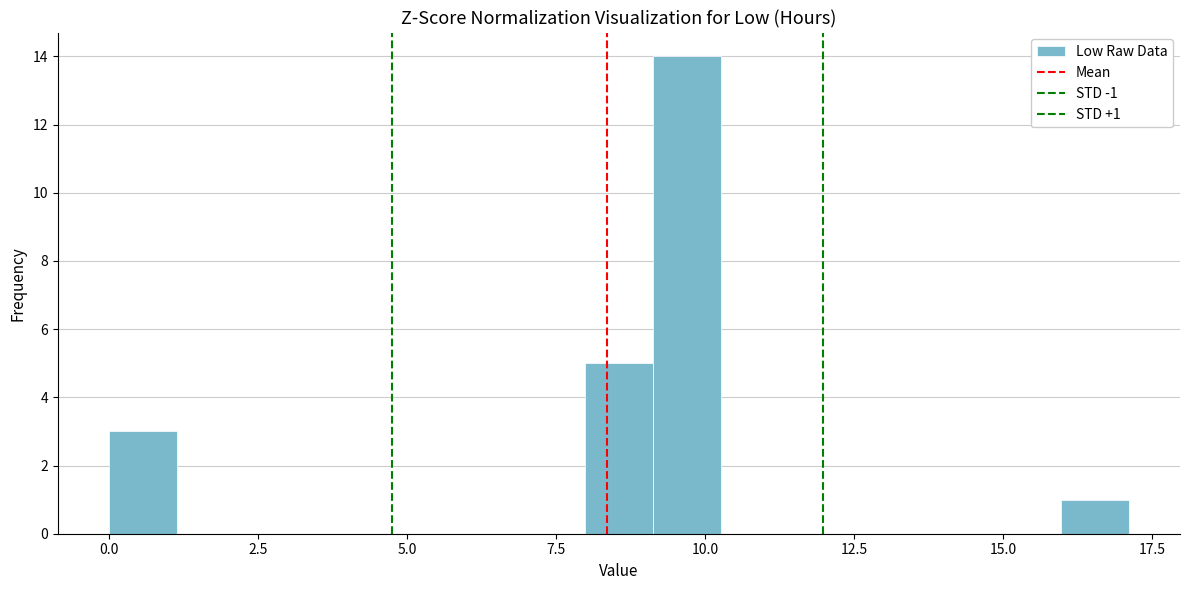

Around what value on the x-axis is the tallest bar? Give the approximate position of its centre, as read against the axis.

9.5